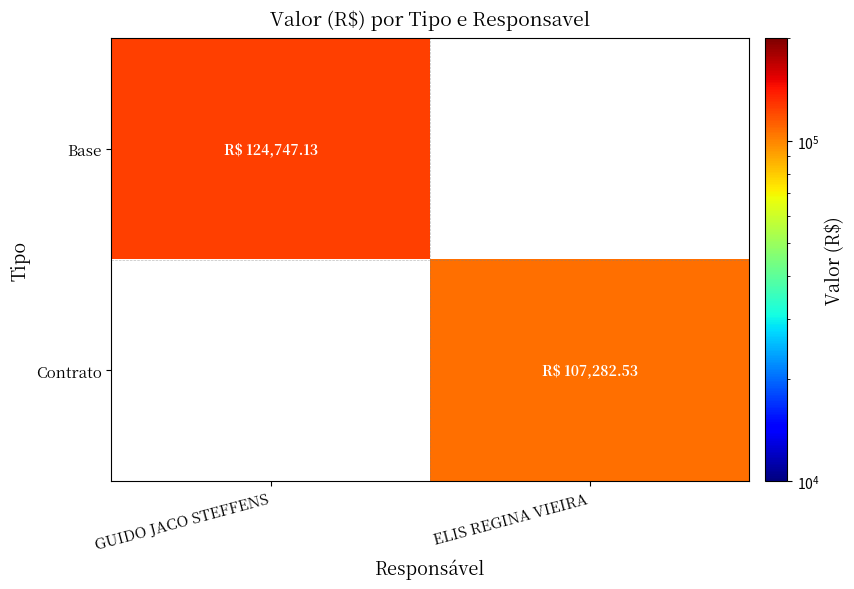

Where does the Contrato series first go above 107282?

ELIS REGINA VIEIRA